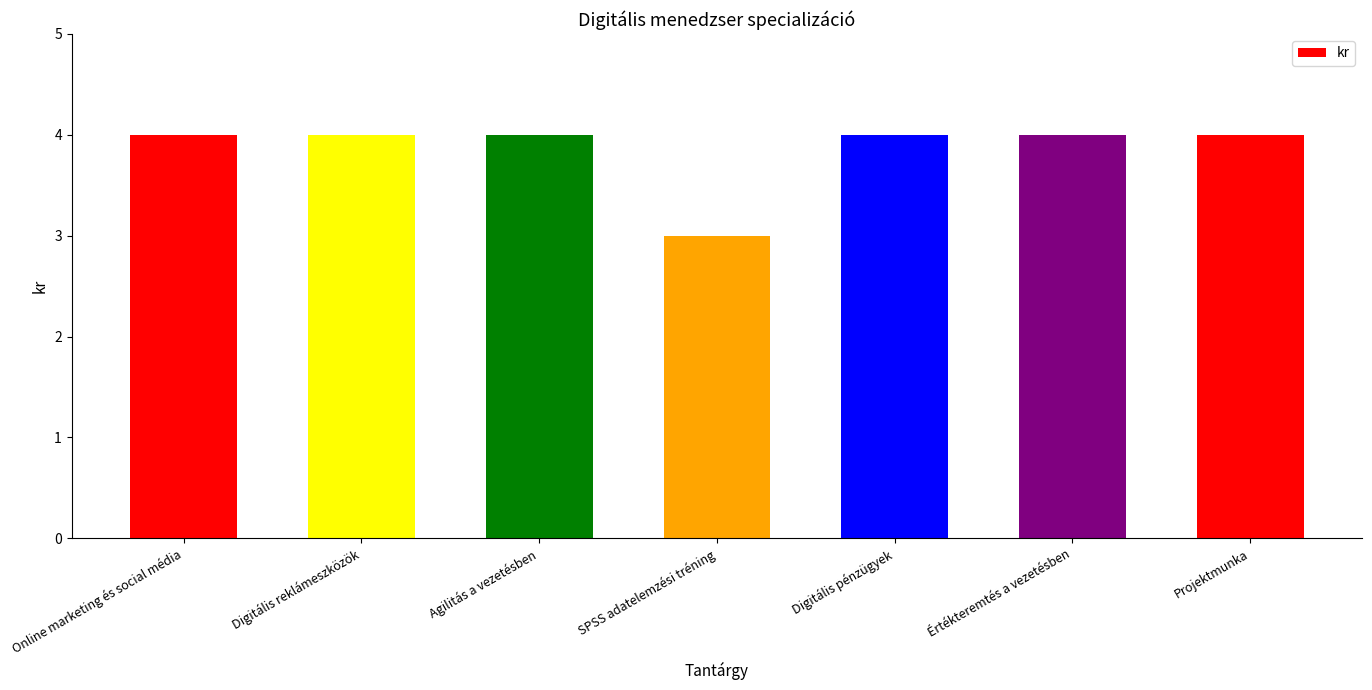

What is the difference between the maximum and minimum values?

1